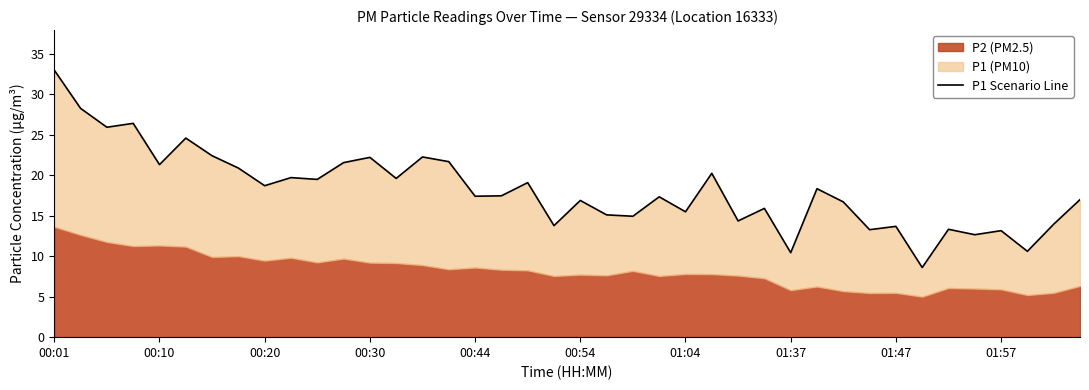

What is the value of the 3rd point from the left?

25.9